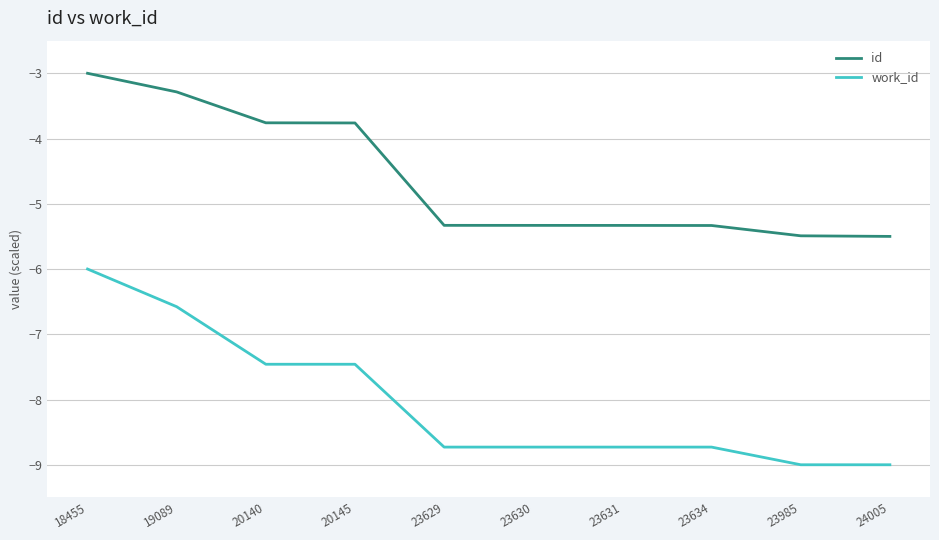

True or false: work_id and id intersect in this chart.

False